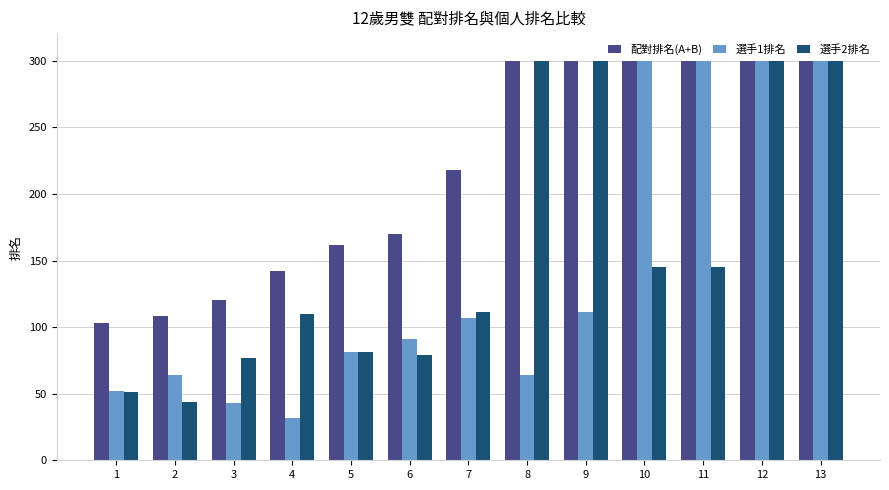

Is it true that 選手2排名 equals 36 at 5?

False